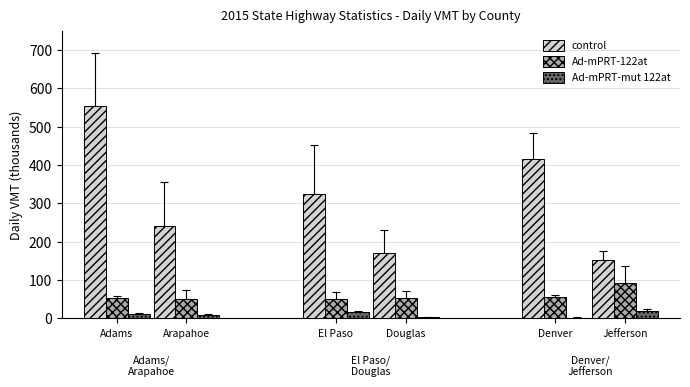

At which label does Ad-mPRT-122at reach its peak?

Jefferson